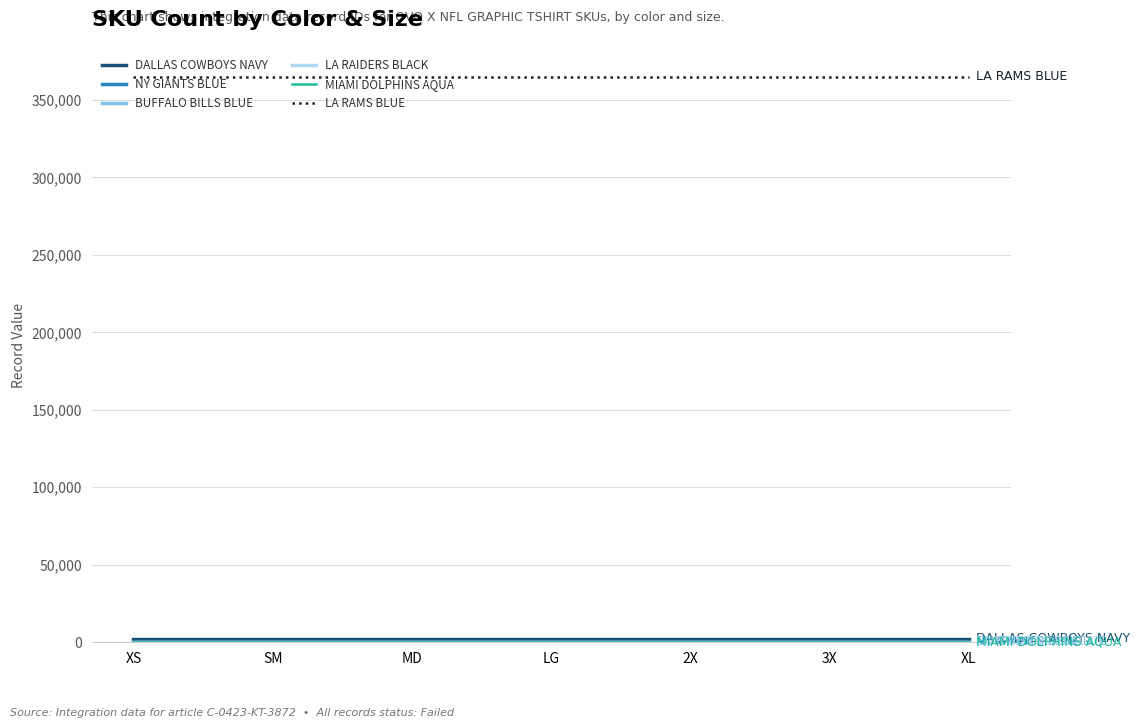

What is the maximum value shown in the chart?

365048